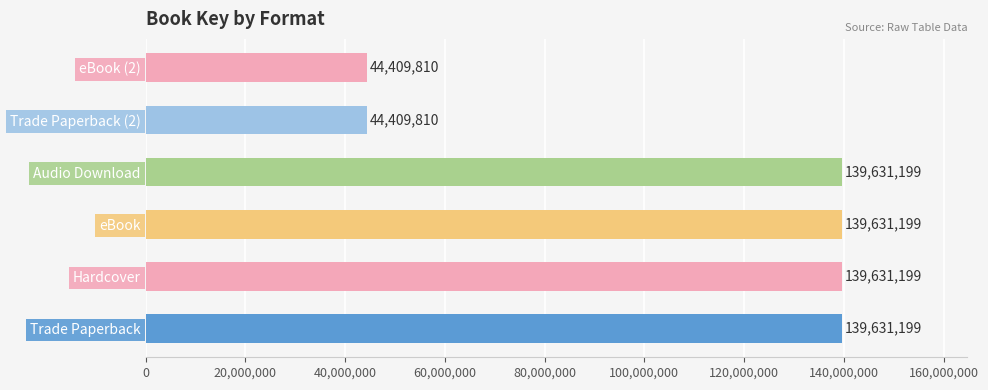

Reading bottom to top, extract all data points from this chart.

Trade Paperback=139631199	Hardcover=139631199	eBook=139631199	Audio Download=139631199	Trade Paperback (2)=44409810	eBook (2)=44409810